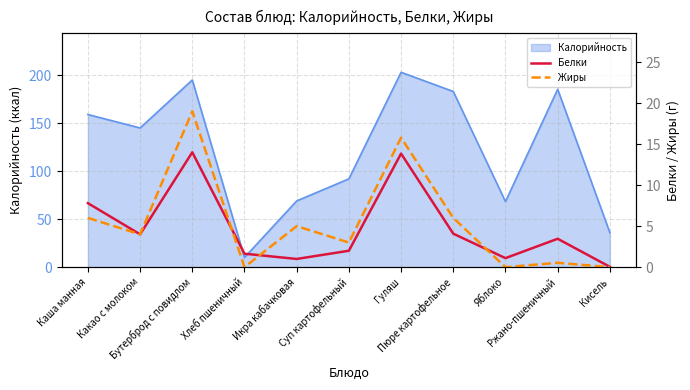

What is the minimum value for Калорийность?

10.1